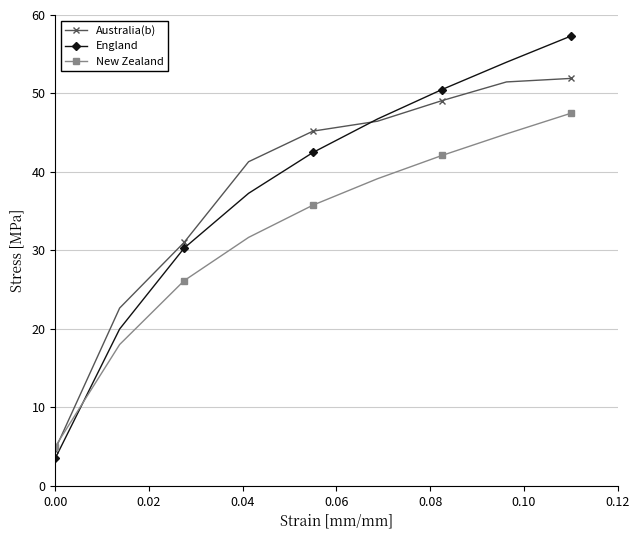

Which series has the largest total across all categories?

Australia(b)